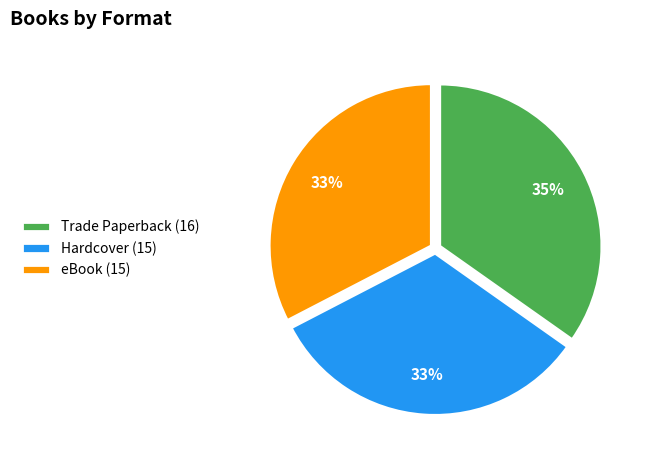

Which slice is the largest?

Trade Paperback